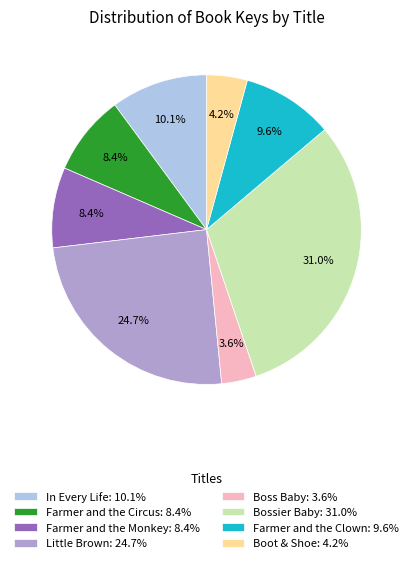

Which category has the biggest portion of the pie?

Bossier Baby